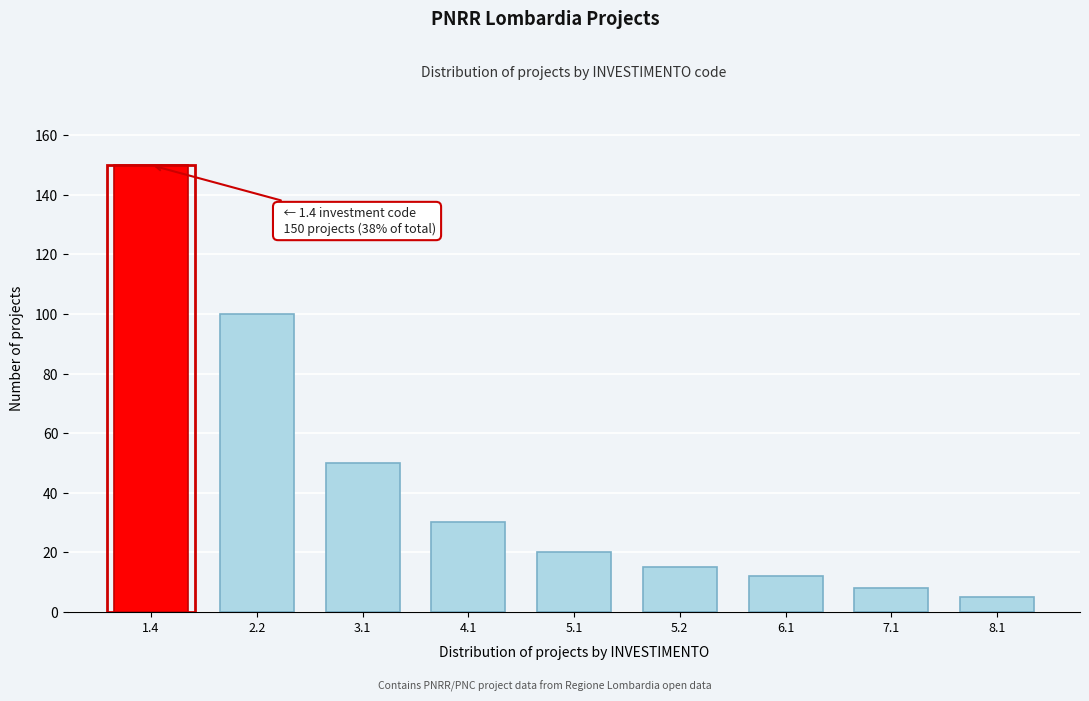

Reading right to left, what are all the values shown in this chart?

5	8	12	15	20	30	50	100	150